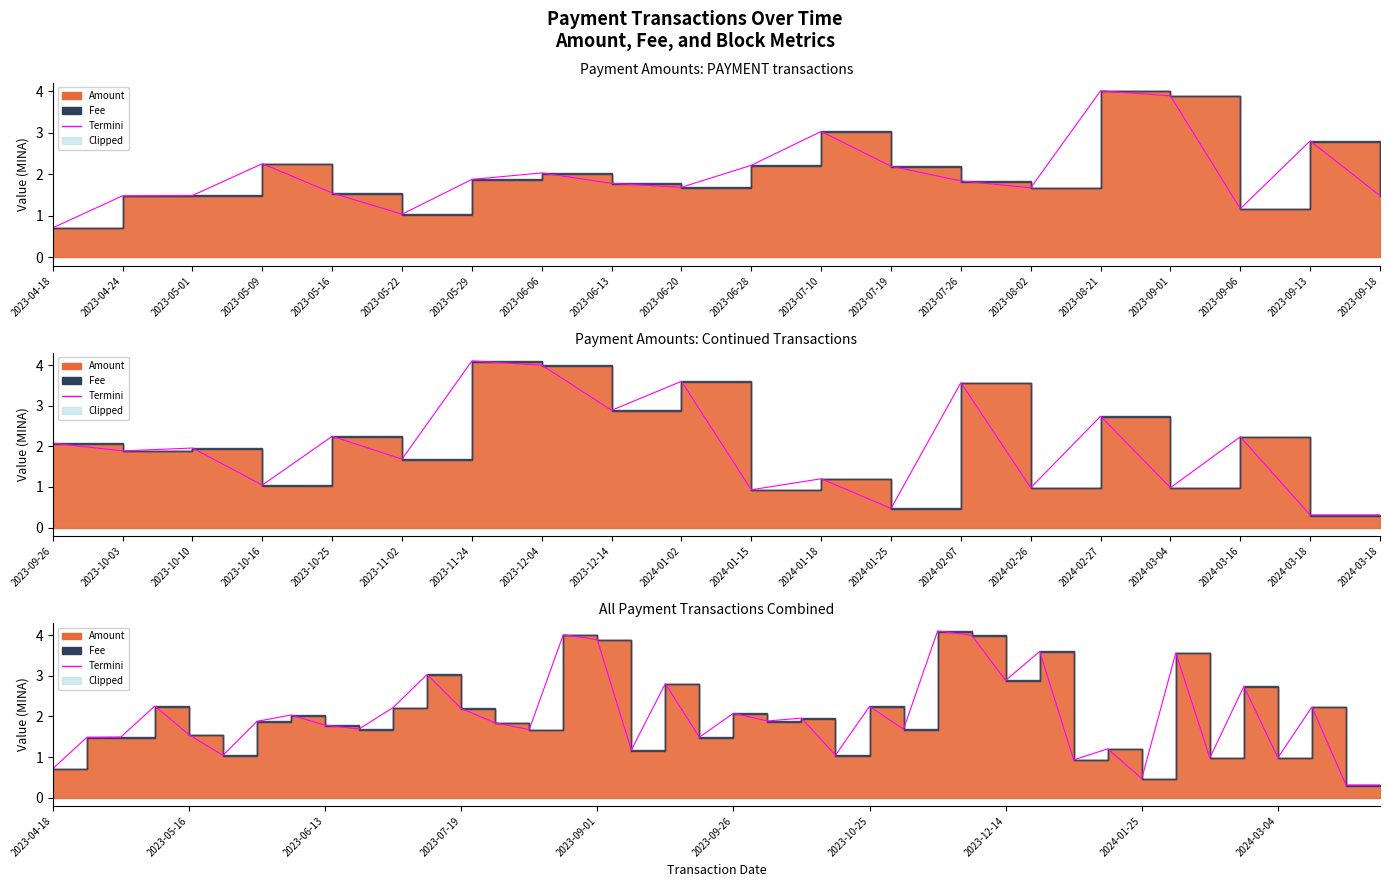

What is the change in value from 2023-06-13 to 2023-08-21?

+2.2